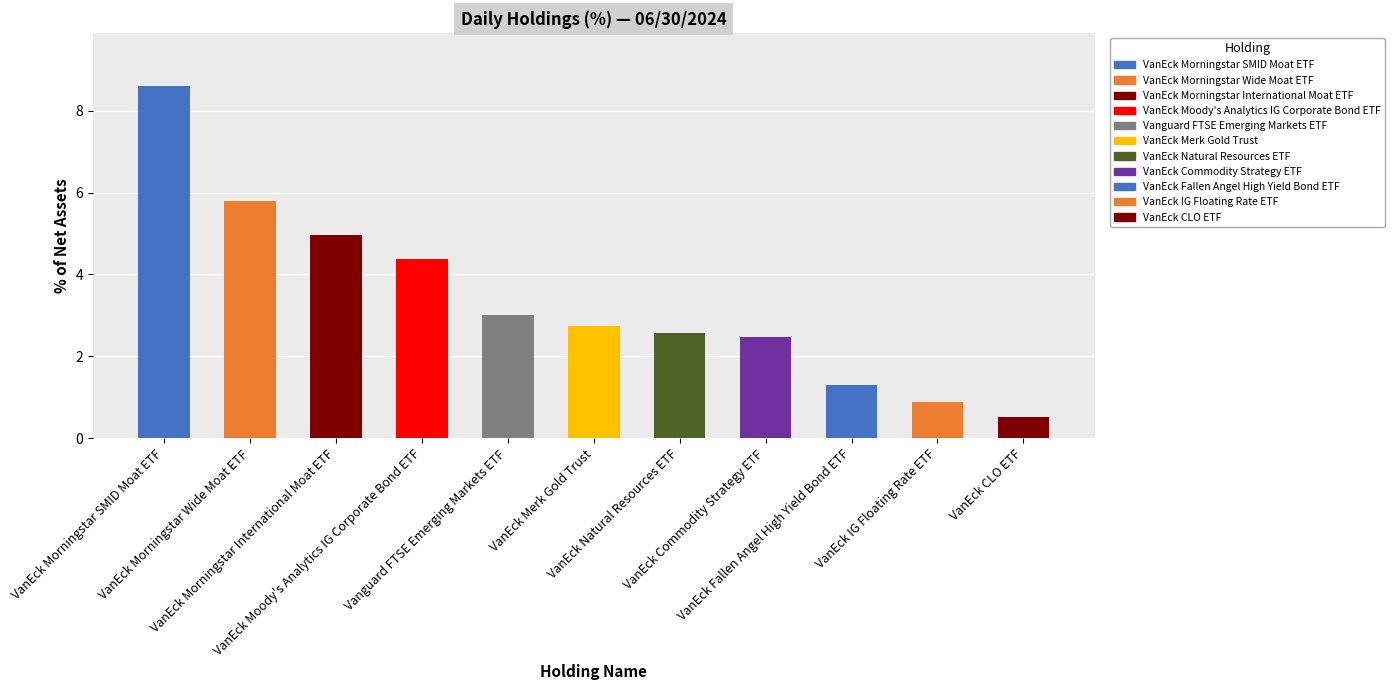

Are the bars grouped side by side (vs. stacked)?

No